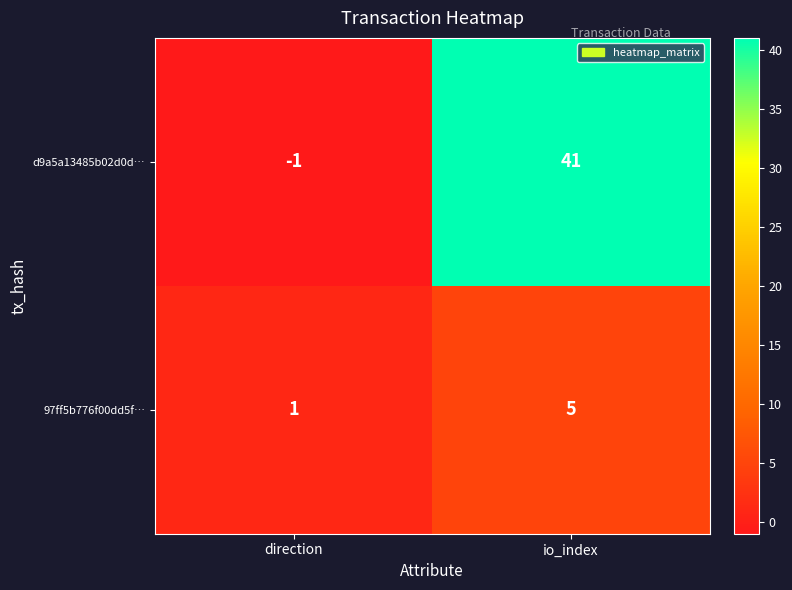

Read the d9a5a13485b02d0d… value at io_index.

41